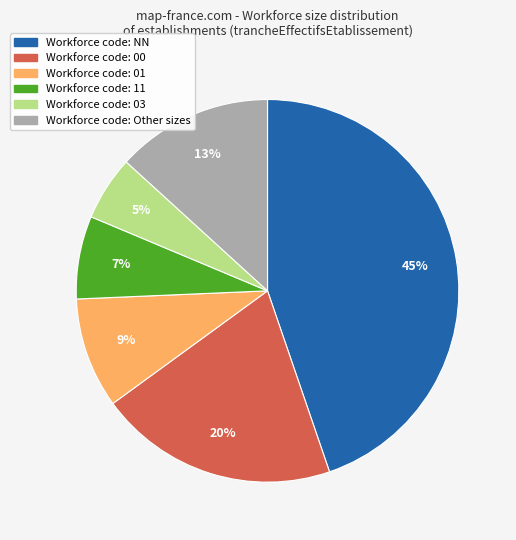

To the nearest percent, what is the average slice percentage?

17%